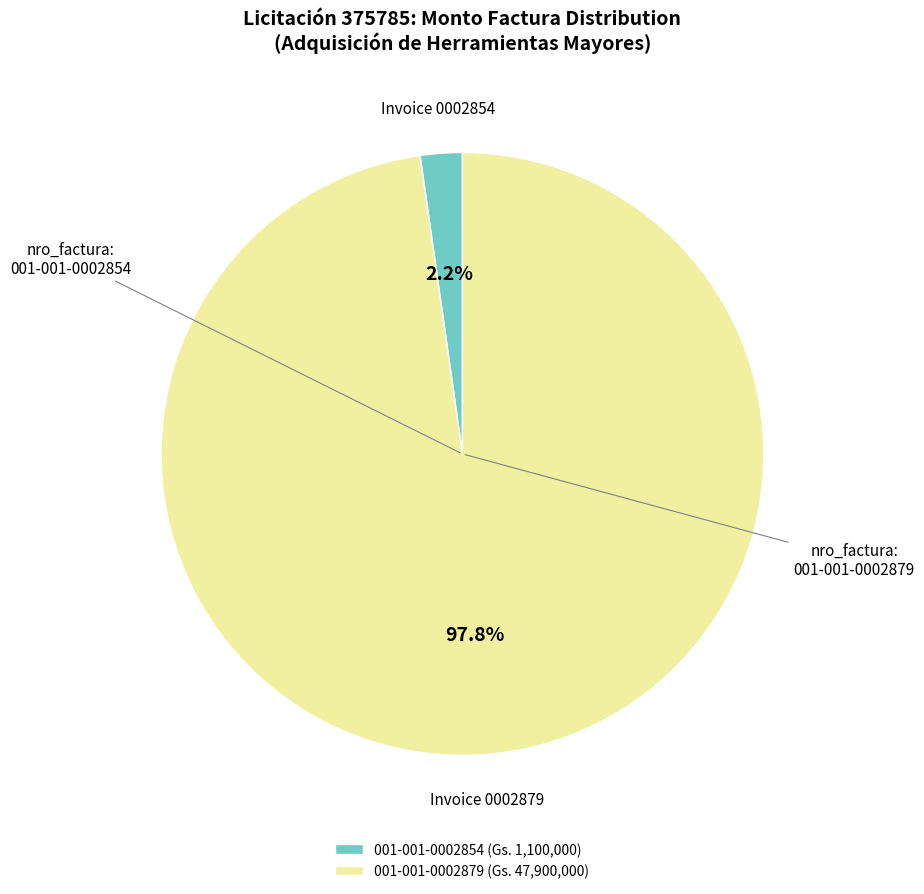

To the nearest percent, what portion does 001-001-0002879 represent?

98%